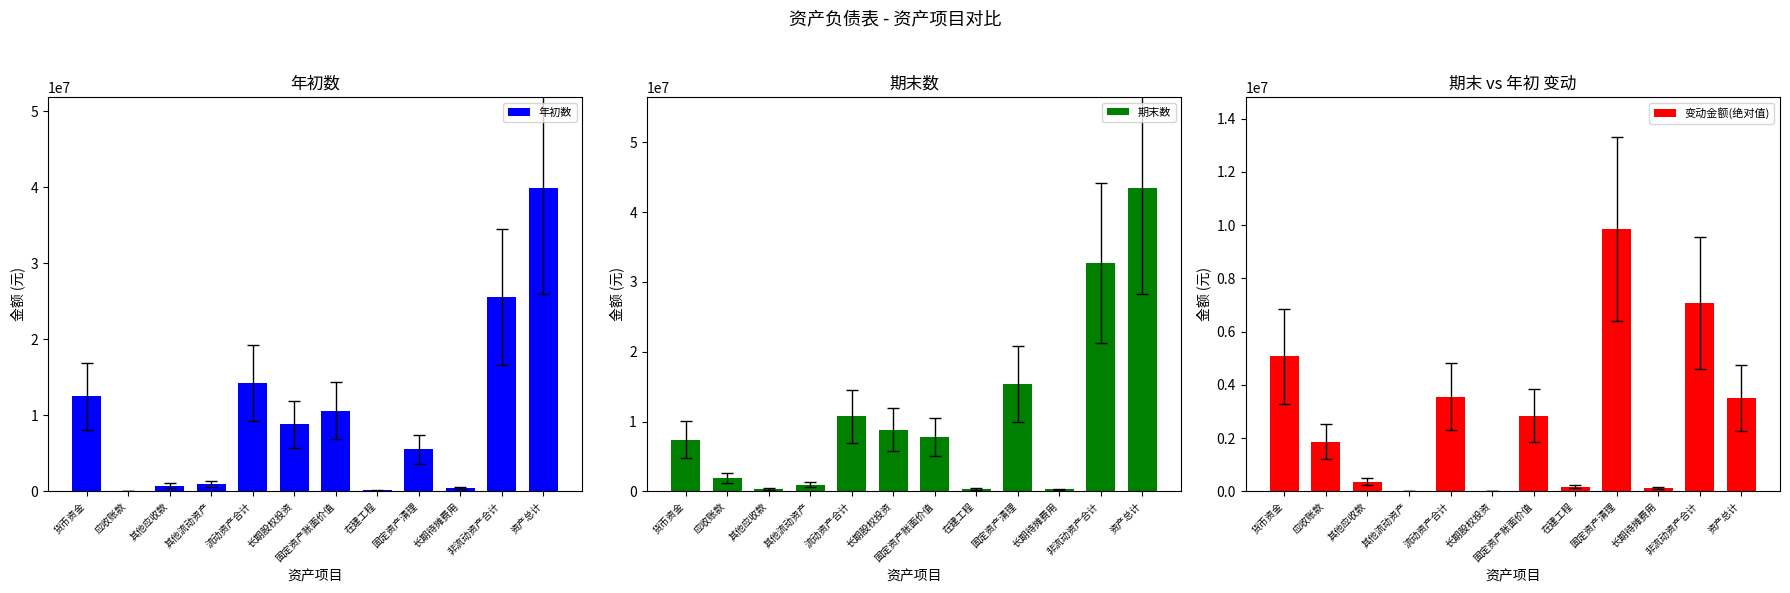

At 固定资产账面价值, list the series in order from smallest to largest.

变动金额(绝对值), 期末数, 年初数